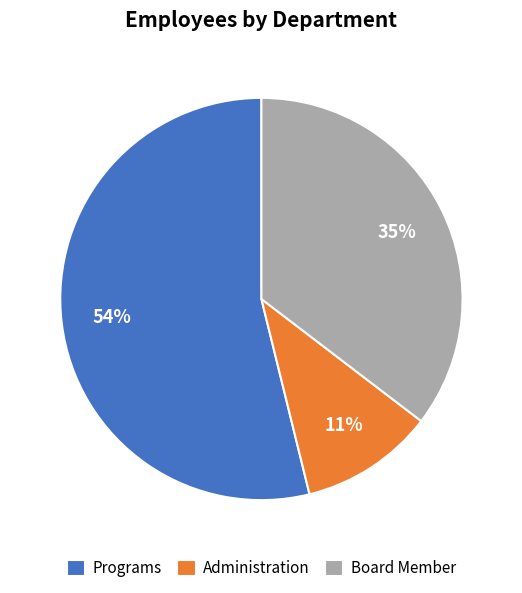

How many segments does this pie chart have?

3